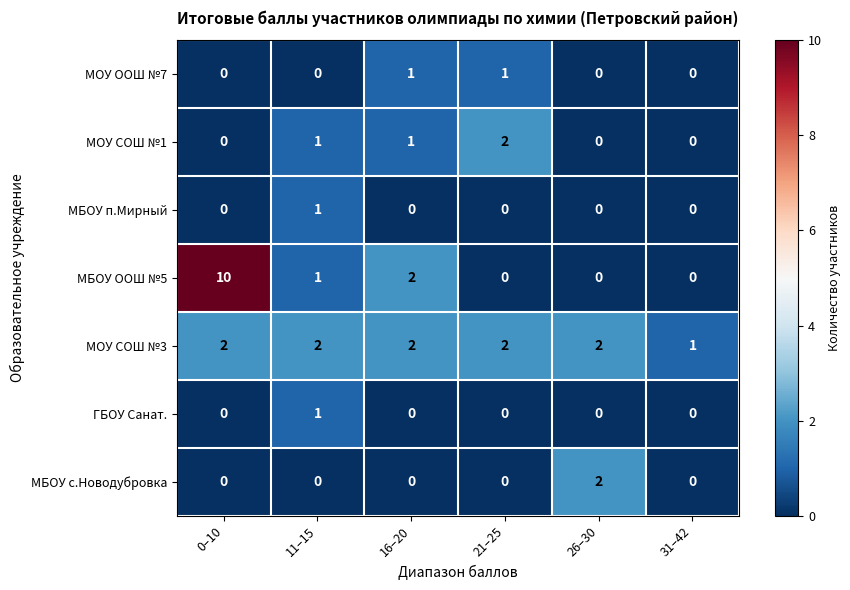

What is the total value across all series at 11–15?

6